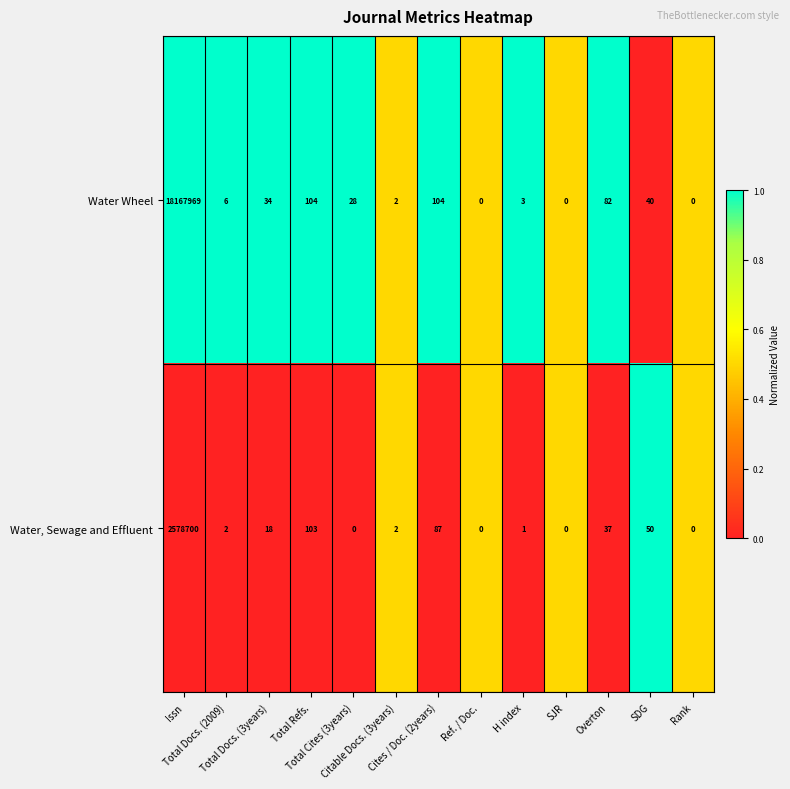

What is the maximum value shown in the chart?

18167969